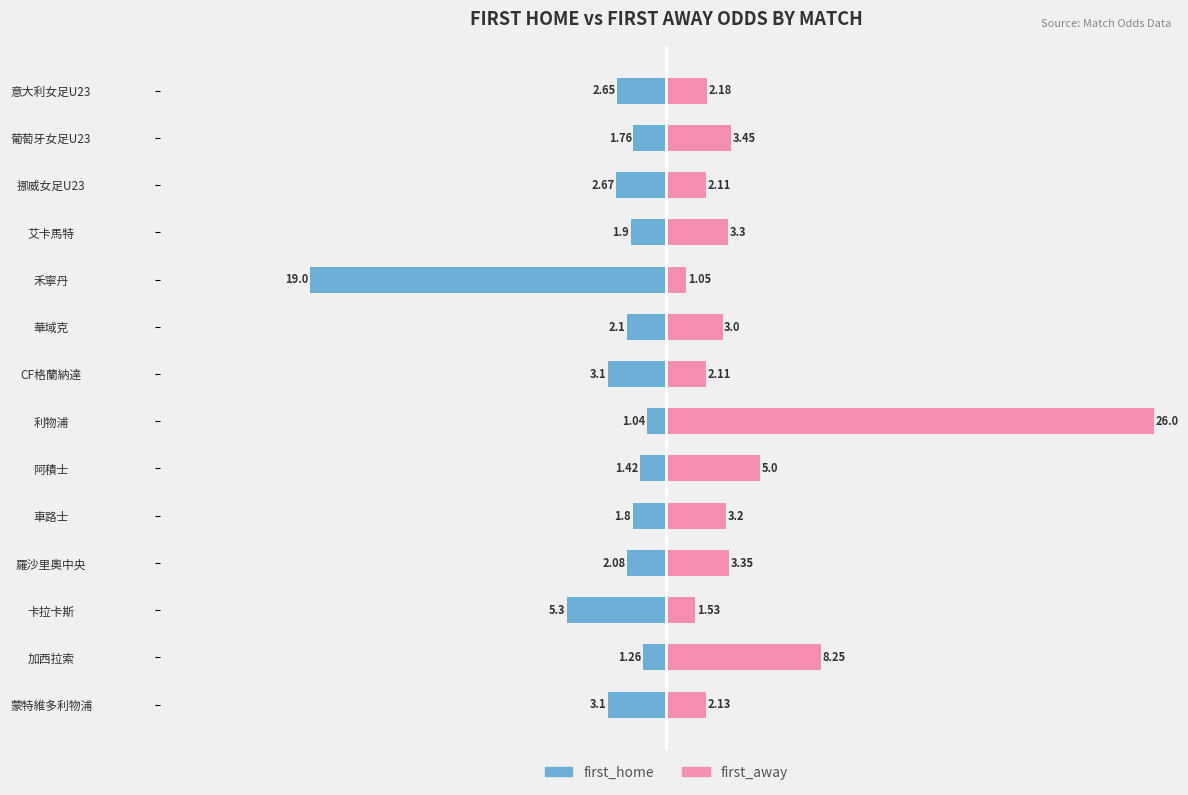

At 意大利女足U23, list the series in order from largest to smallest.

first_away, first_home